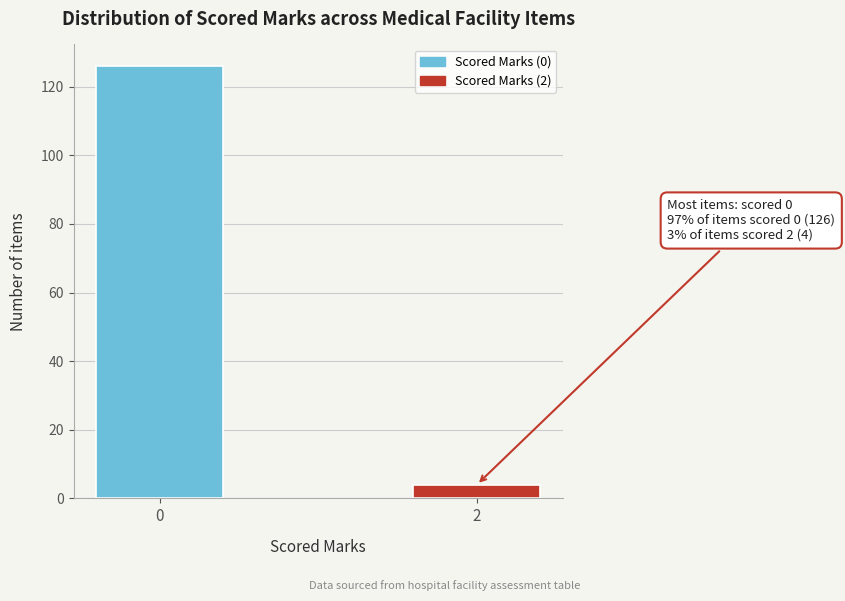

Reading right to left, what are all the values shown in this chart?

2=4	0=126